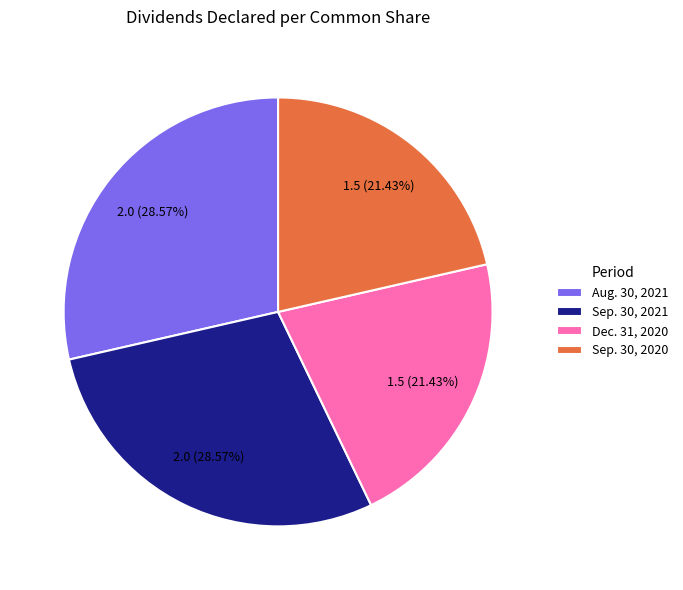

What percentage is the Aug. 30, 2021 slice, to the nearest percent?

29%